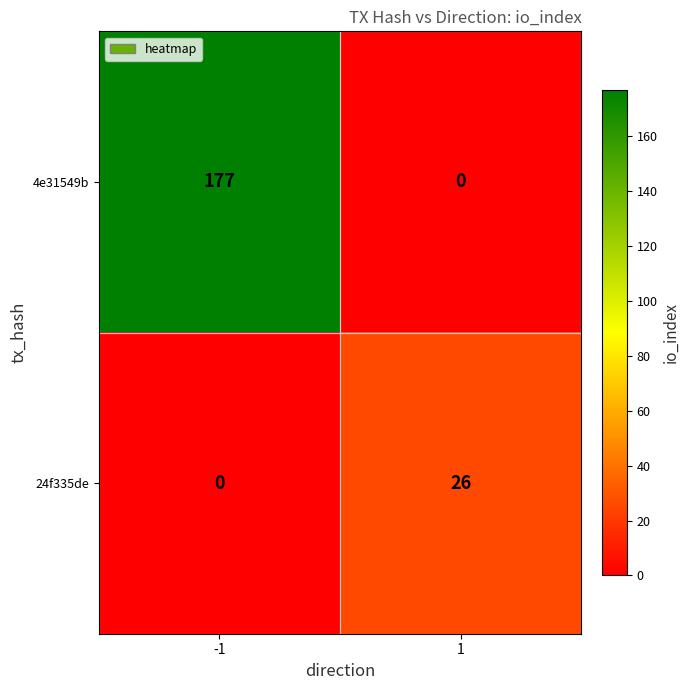

Is it true that 4e31549b equals 177 at -1?

True